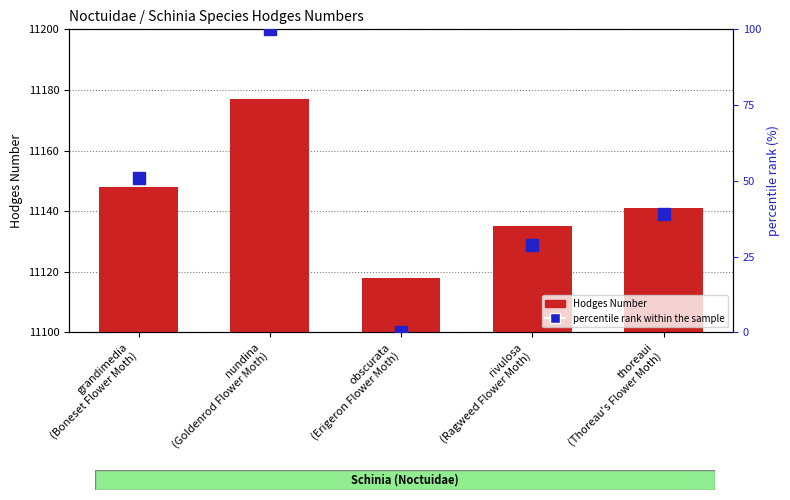

Which category has the highest value across all series?

nundina
(Goldenrod Flower Moth)